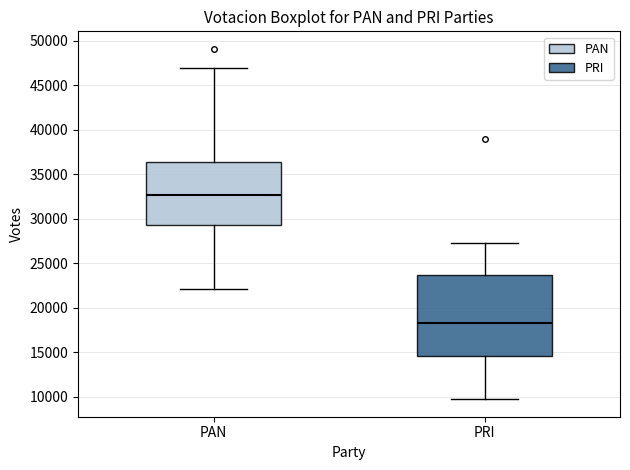

Reading left to right, read every box against the y-axis: the position of its median line, the range the box covers, and the ends of its whiskers. The values are not printed on the chart, so give them approximately, as read against the axis.

PAN: median 32500, box 29500 to 36500, whiskers 22000 to 47000
PRI: median 18000, box 14500 to 23500, whiskers 9500 to 27000